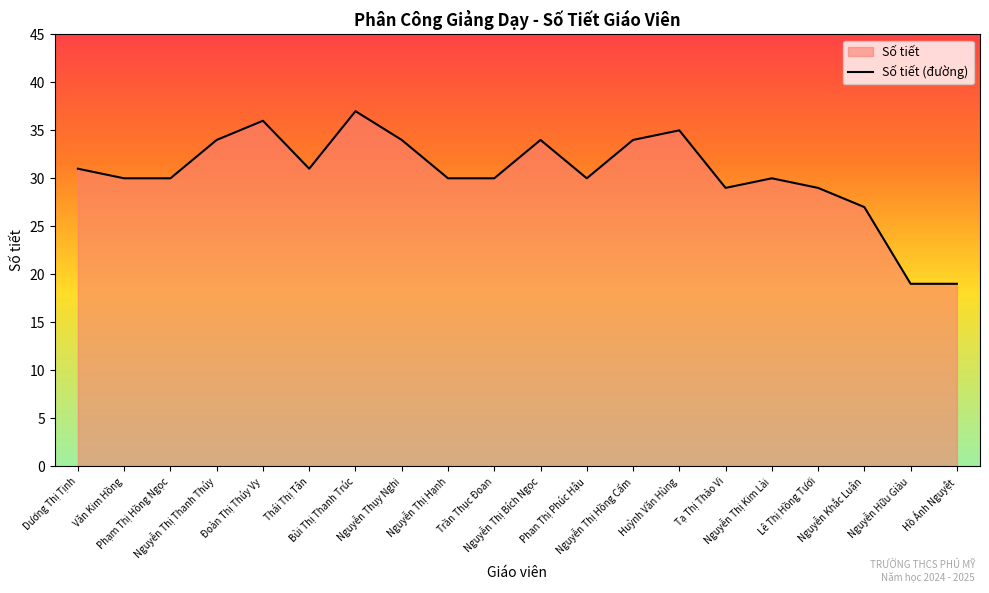

How many points are higher than both their immediate neighbors (excluding endpoints)?

5